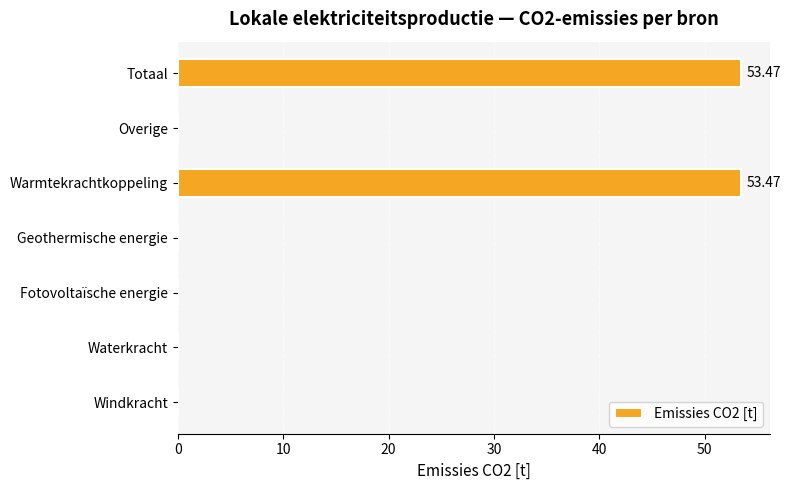

What is the average value?

15.3